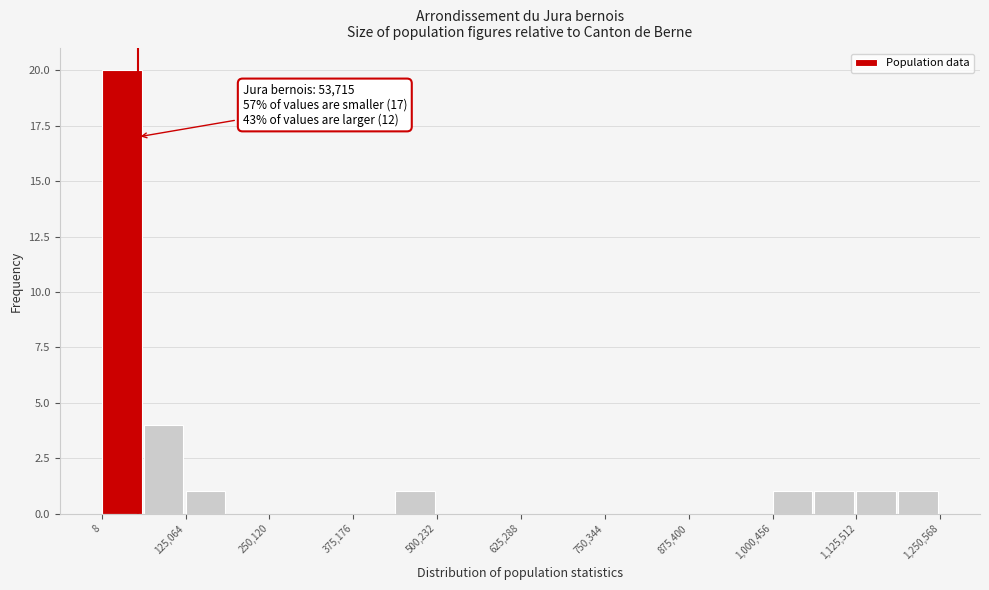

Read against the x-axis, roughly where is the centre of the tallest bar?

20000